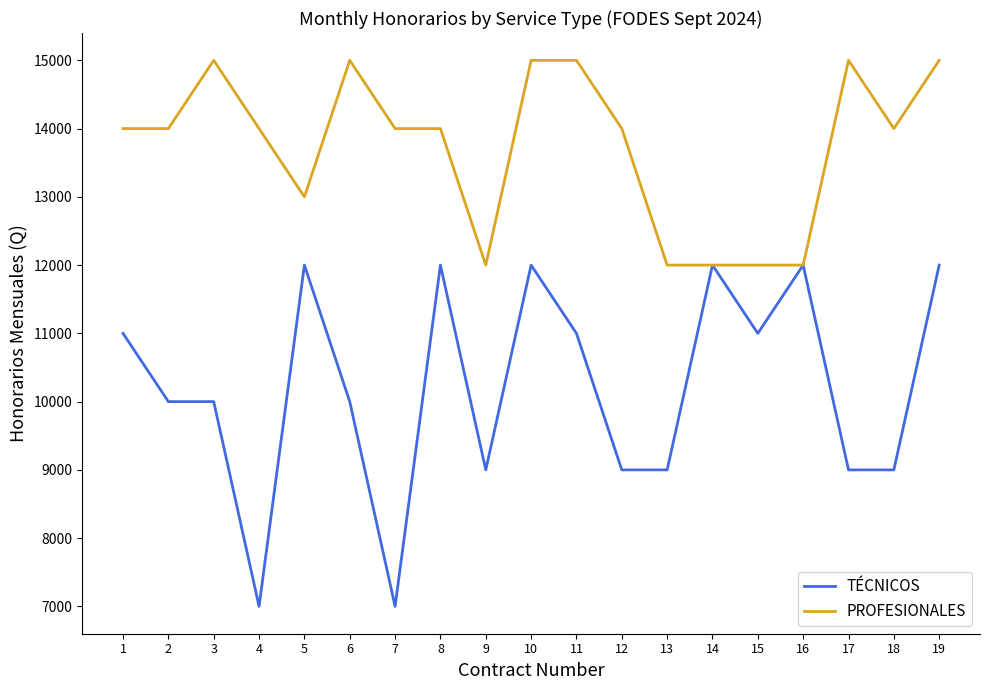

Which series has the largest range (max minus min)?

TÉCNICOS